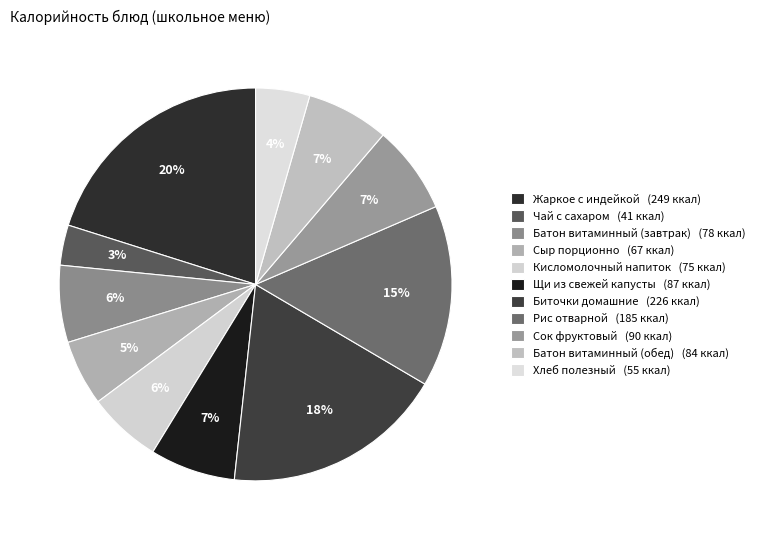

How many slices are in this pie chart?

11